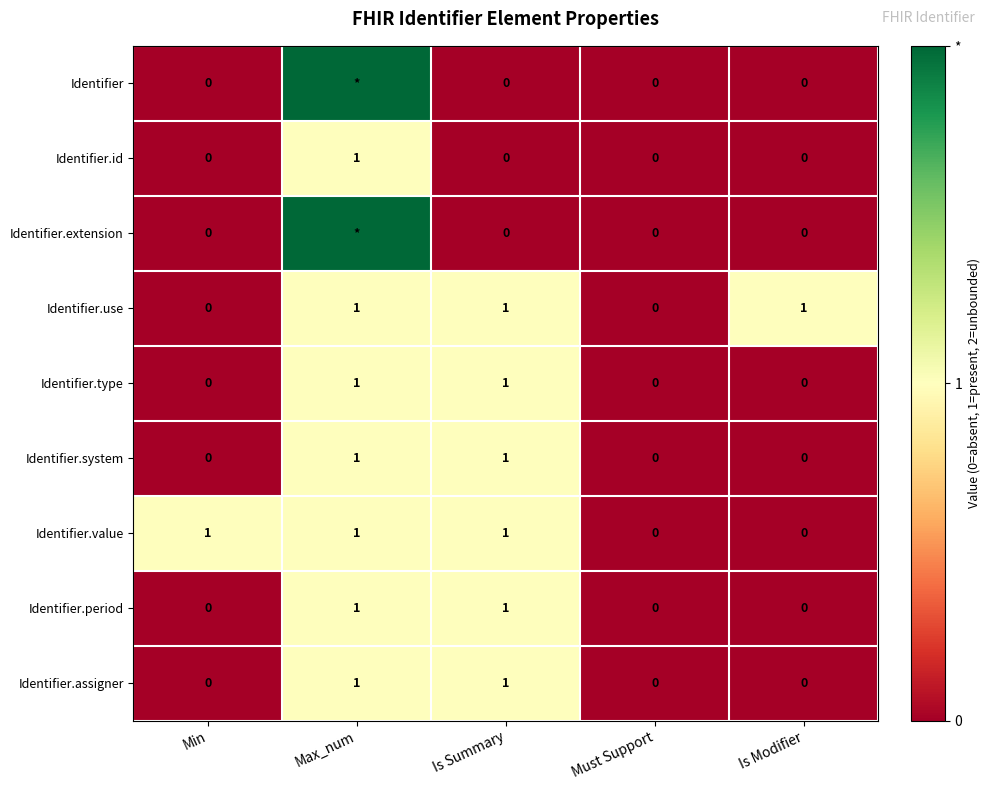

How many Identifier.value values are between 0 and 1?

5